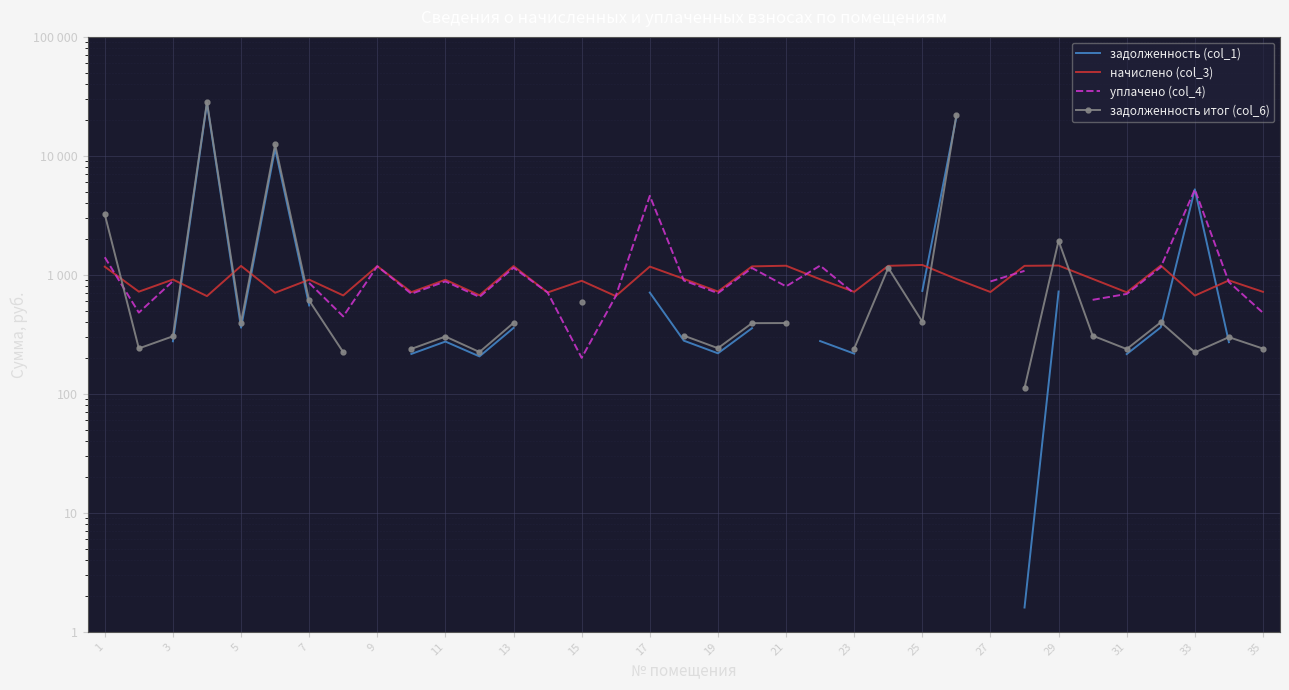

Which series changed the most between 25 and 29?

задолженность итог (col_6)